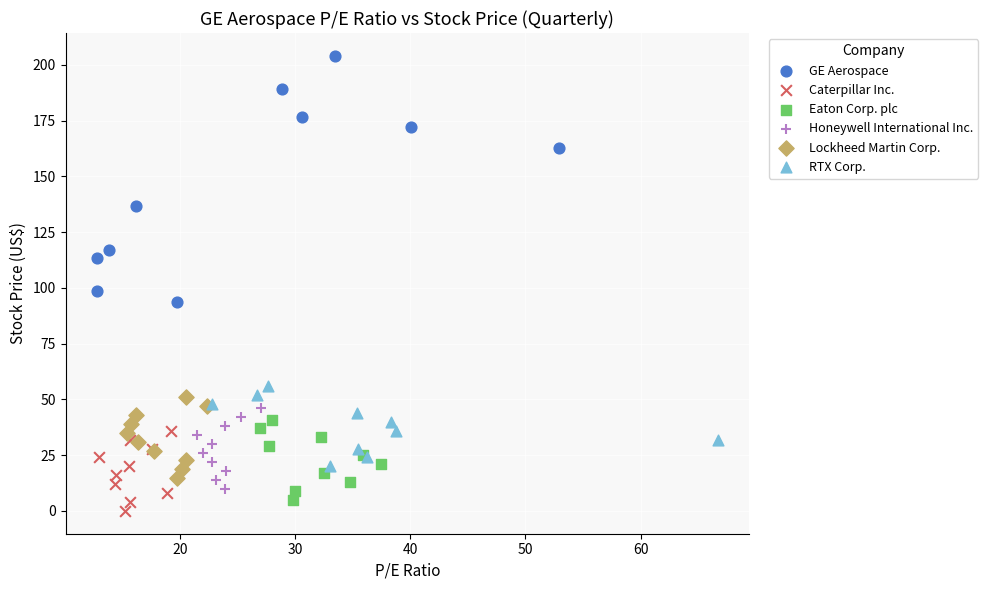

What are all the series names shown in the legend?

GE Aerospace, Caterpillar Inc., Eaton Corp. plc, Honeywell International Inc., Lockheed Martin Corp., RTX Corp.